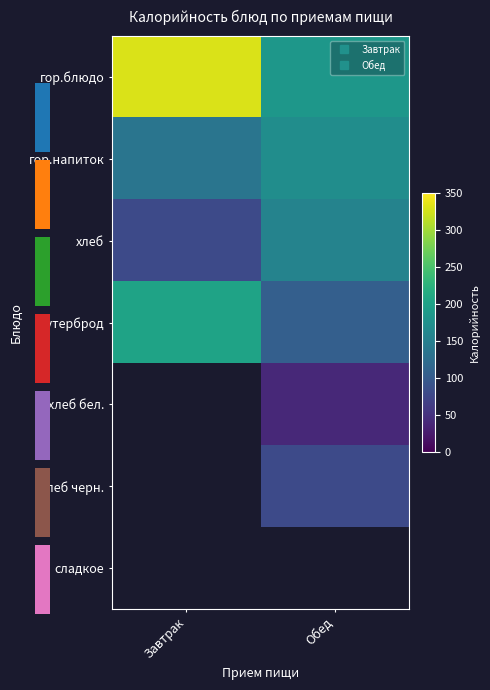

Is the value of гор.блюдо at Завтрак greater than the value of сладкое at Обед?

No